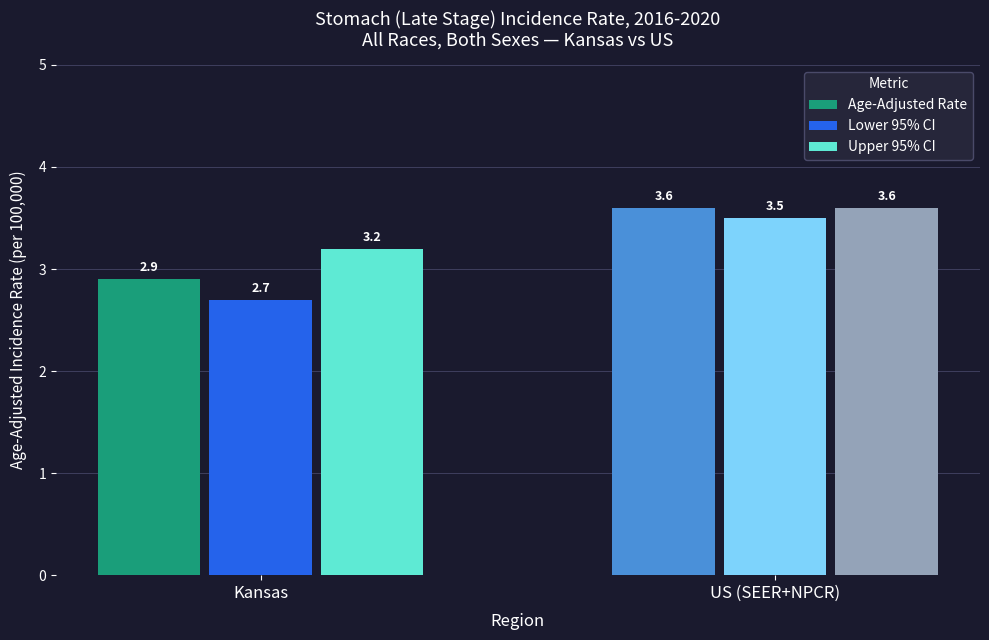

Which series has the largest range (max minus min)?

Lower 95% CI